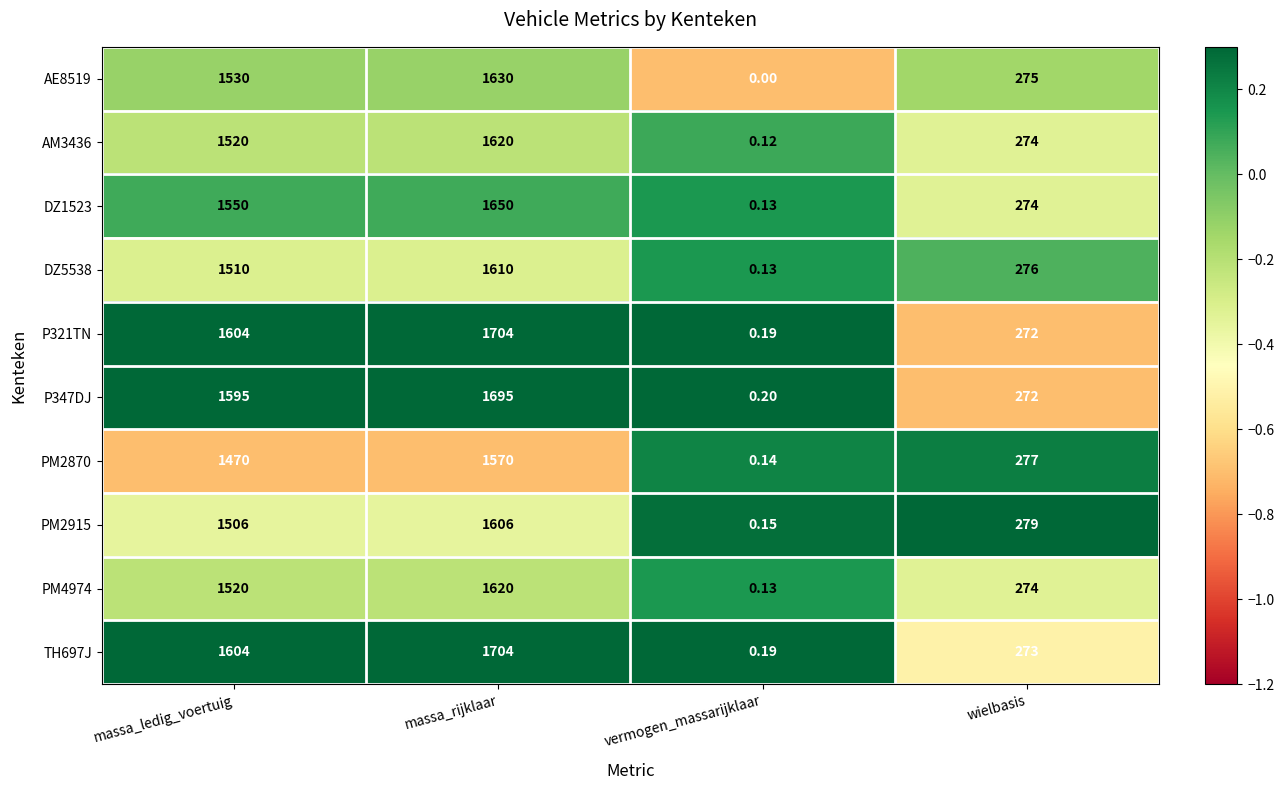

Which label corresponds to the largest value in the chart?

massa_rijklaar